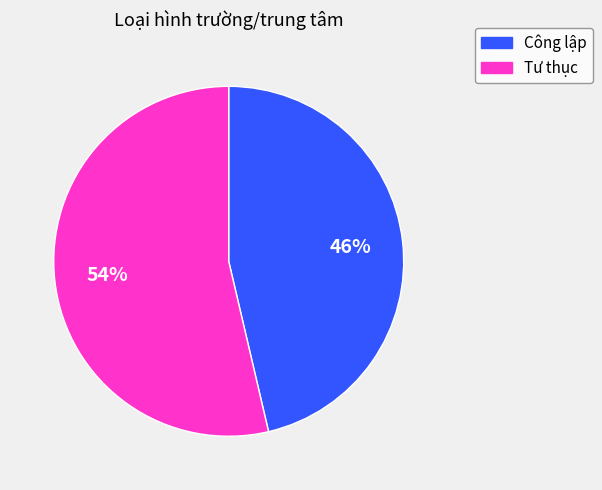

To the nearest percent, what percentage of the pie is Công lập?

46%